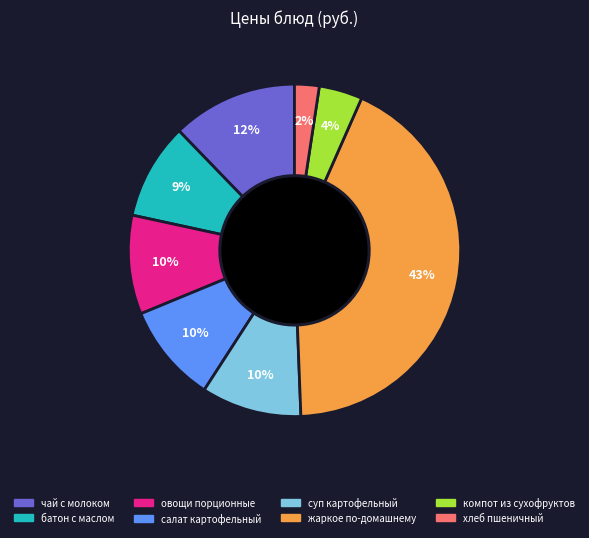

To the nearest percent, what is the combined percentage of салат картофельный and хлеб пшеничный?

12%